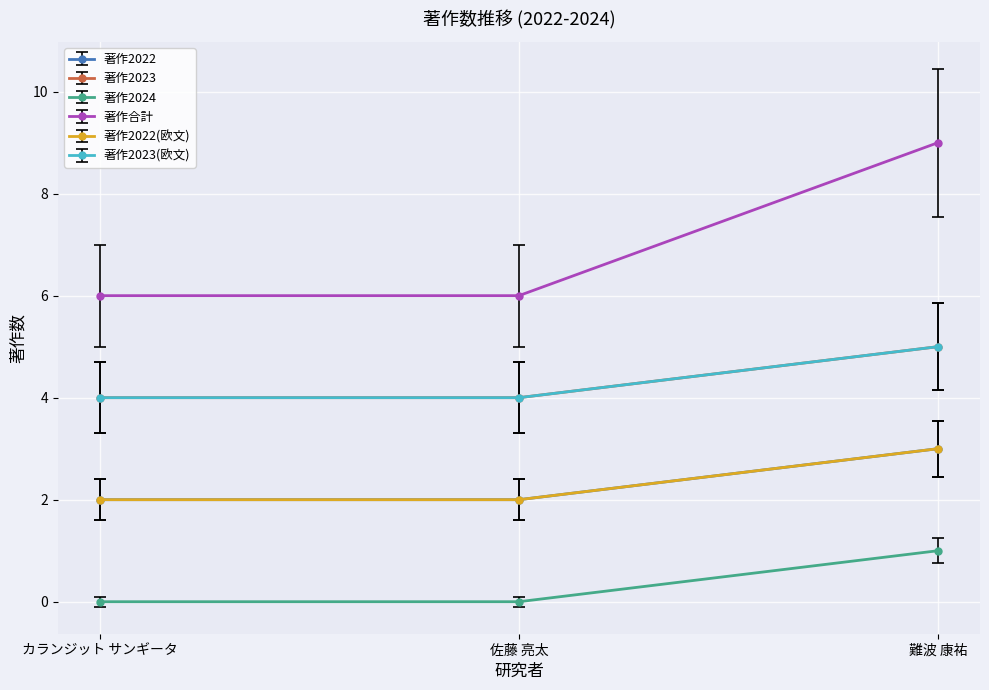

Rank the categories by 著作合計 value from lowest to highest.

カランジット サンギータ, 佐藤 亮太, 難波 康祐